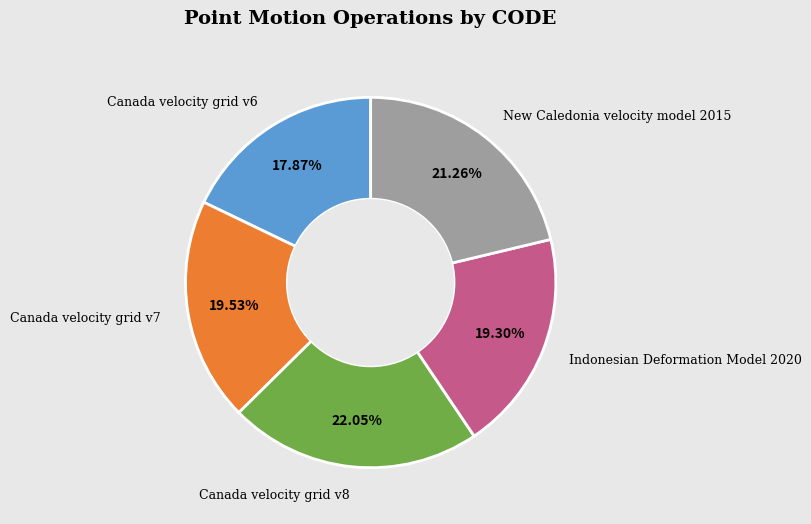

Is there a majority slice in this chart?

No